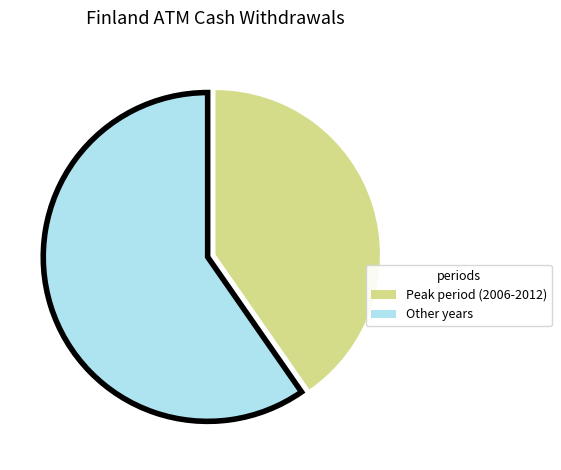

Does any single category account for the majority?

Yes